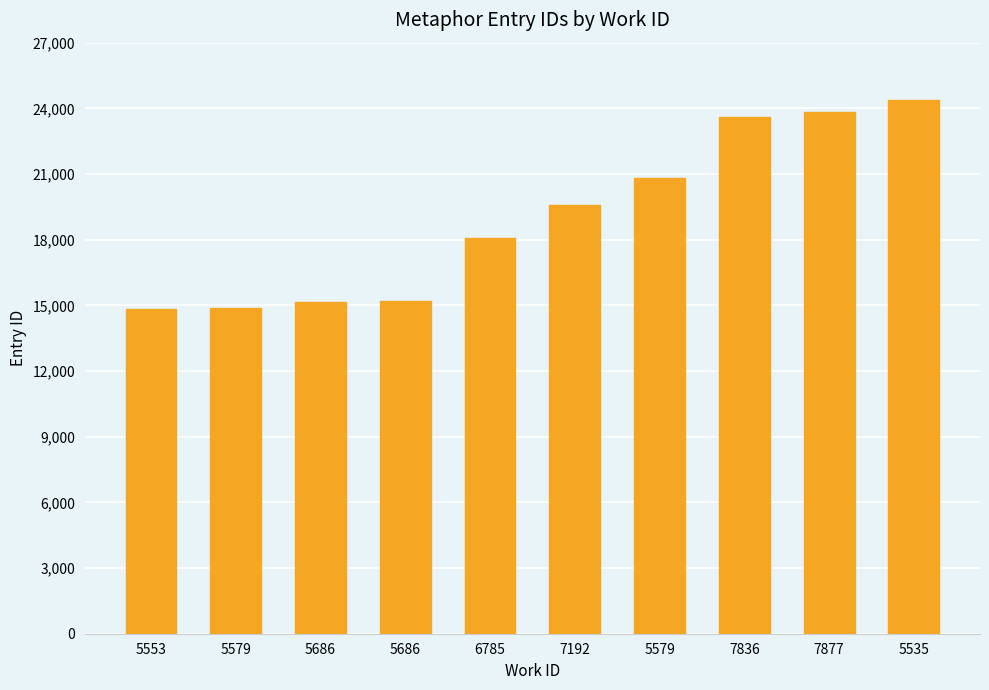

True or false: the data shows 9696 at 5579.

False